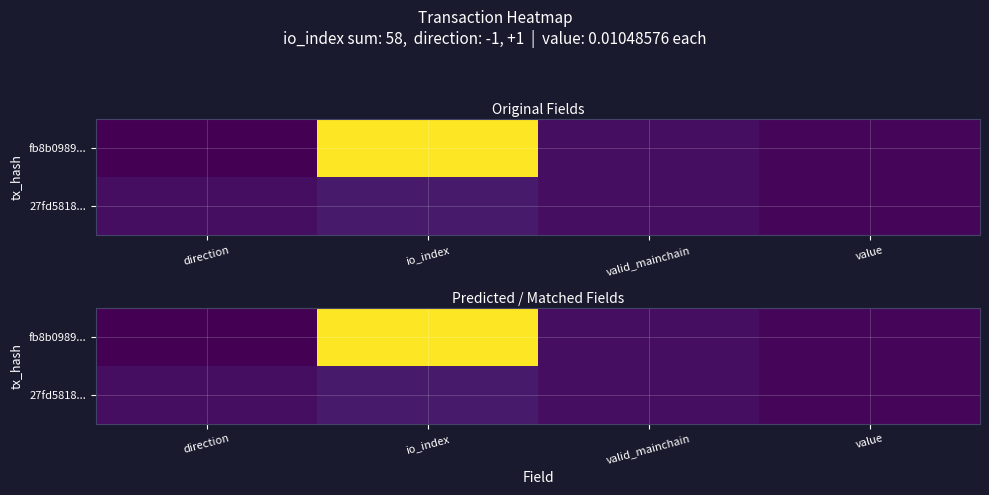

Which category has the lowest value across all series?

direction